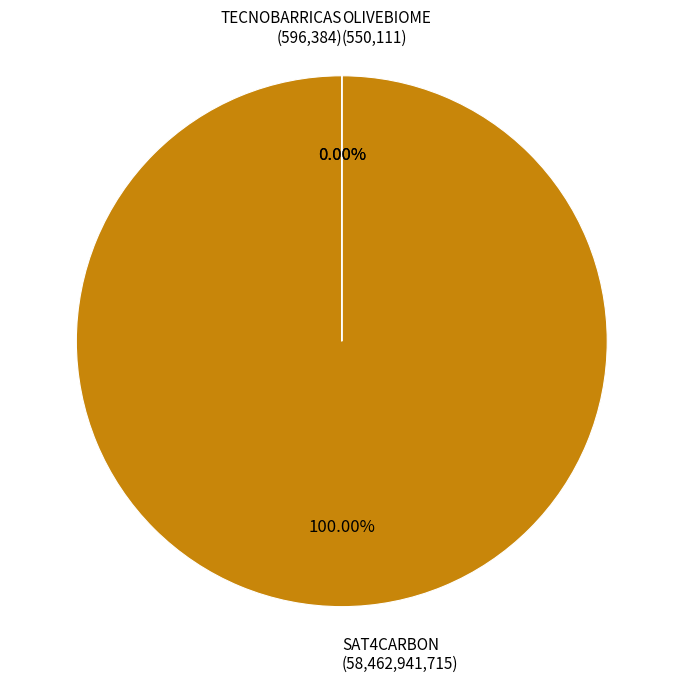

How many slices are in this pie chart?

3